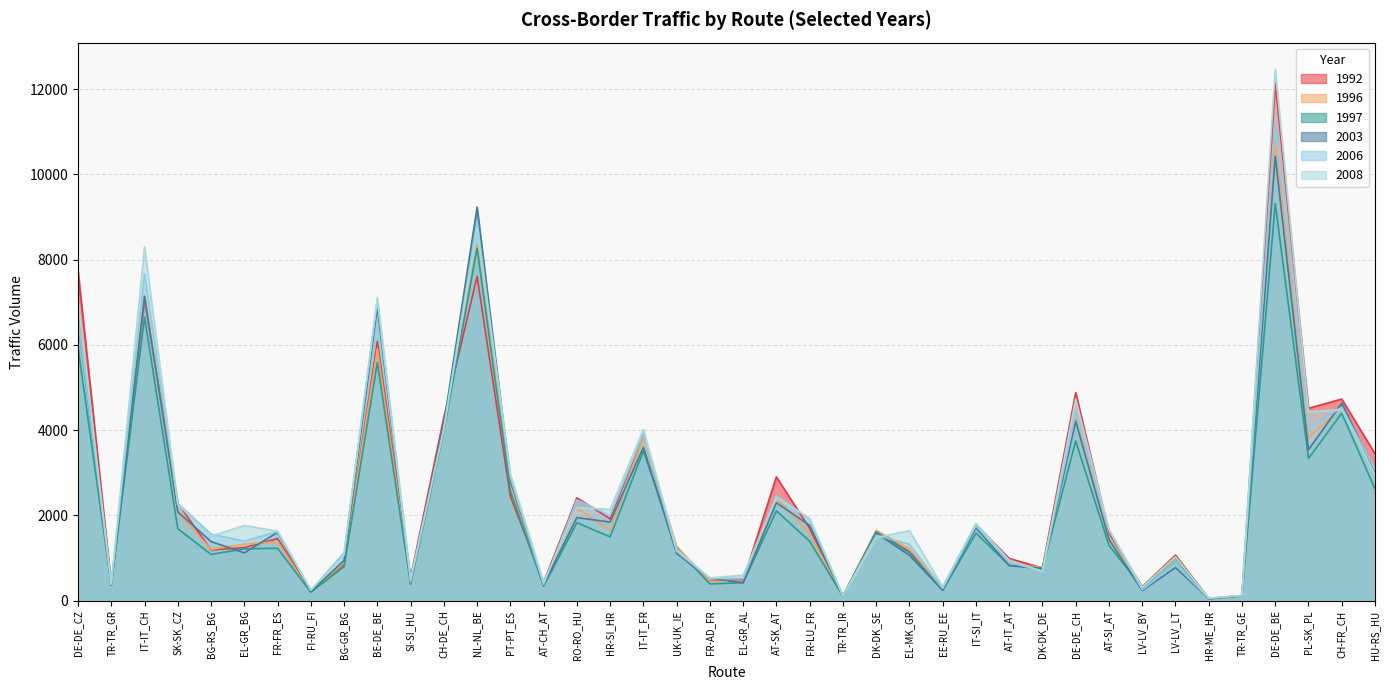

True or false: 2003 has a value of 1846 at HR-SI_HR.

True